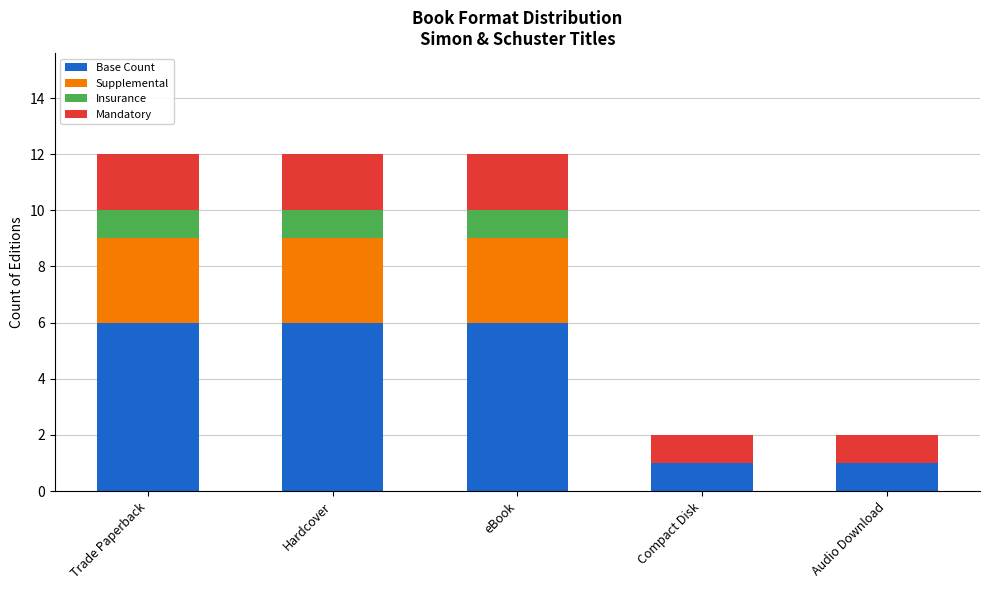

What are all the series names shown in the legend?

Base Count, Supplemental, Insurance, Mandatory